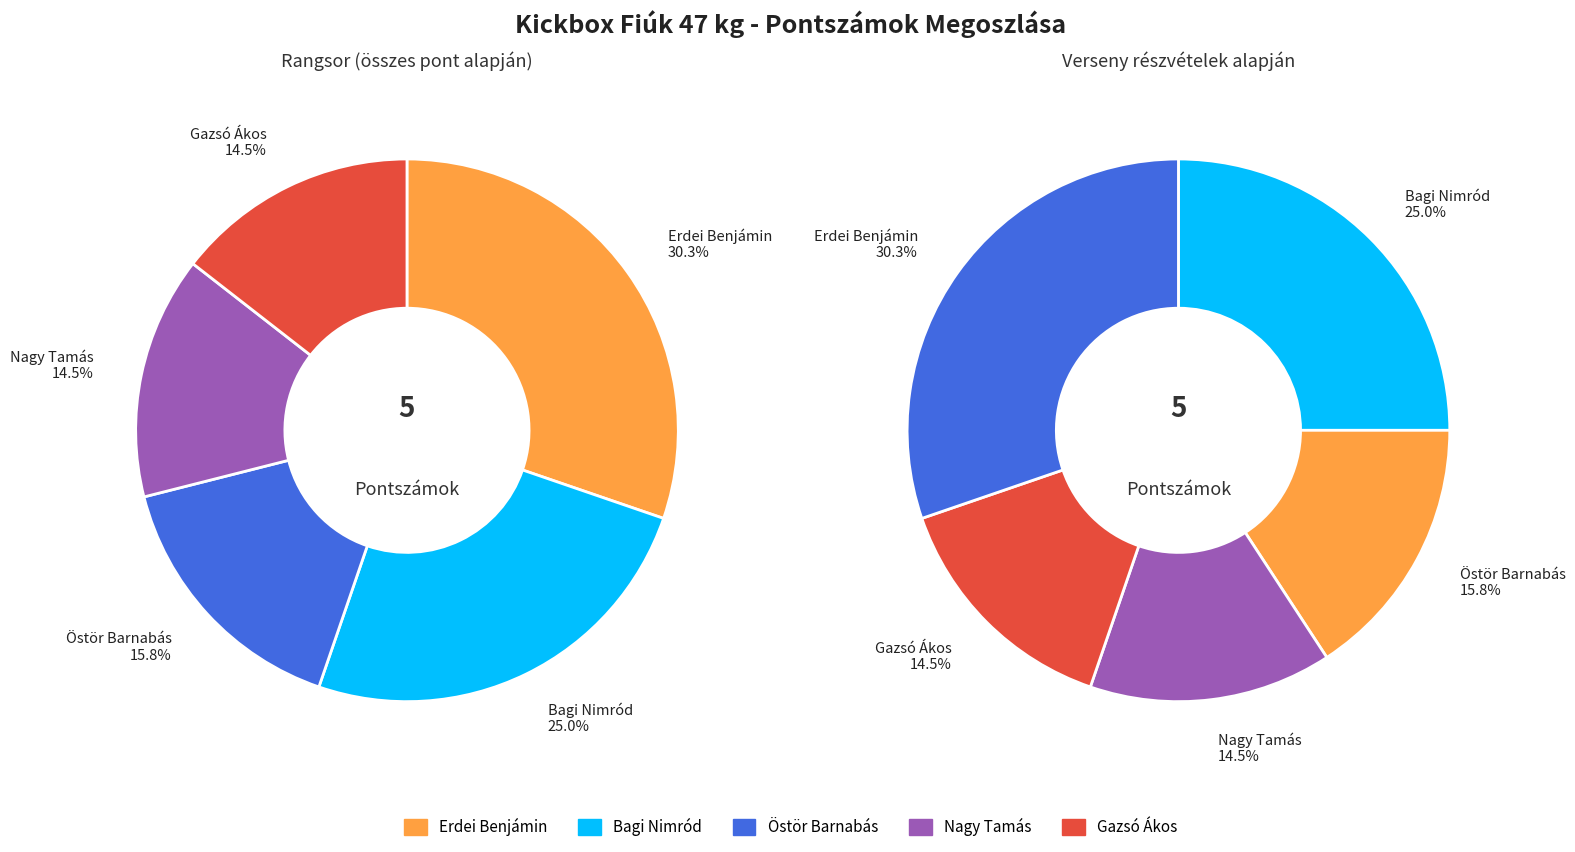

Is there any slice that represents more than half of the pie?

No